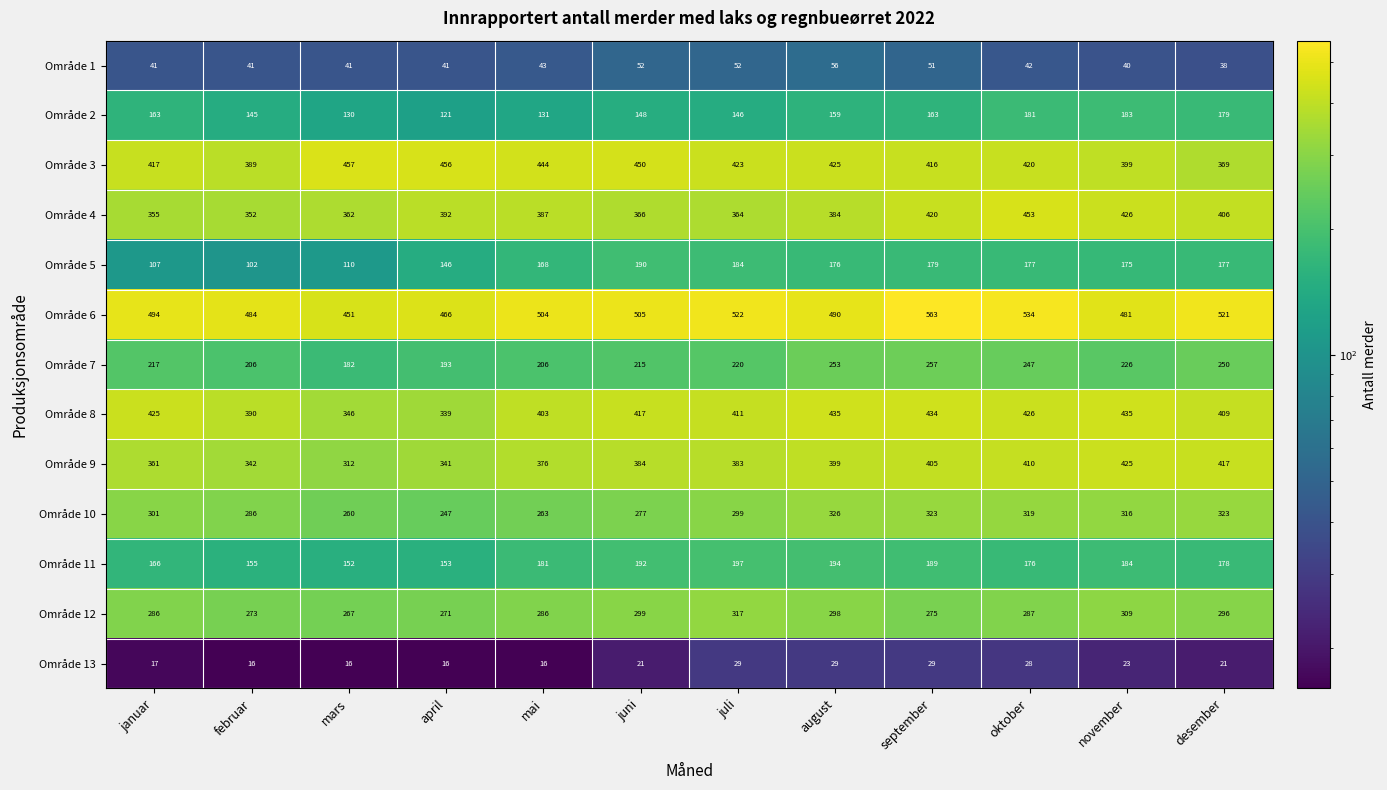

At which category is the sum across all series the highest?

september